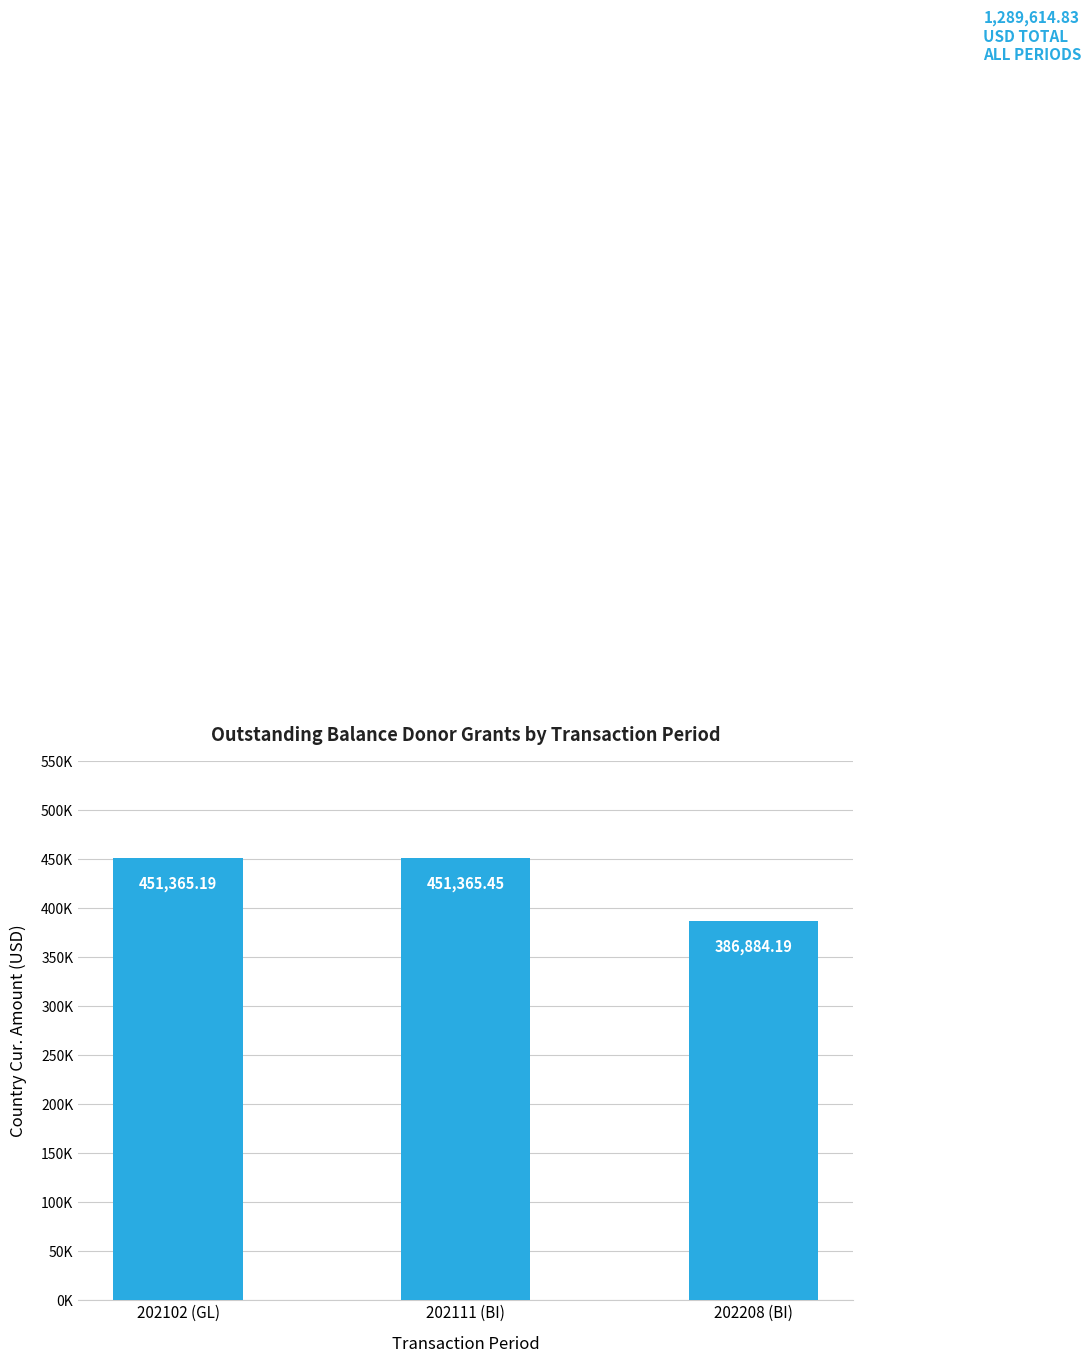

At which label is the value closest to 419124?

202208 (BI)